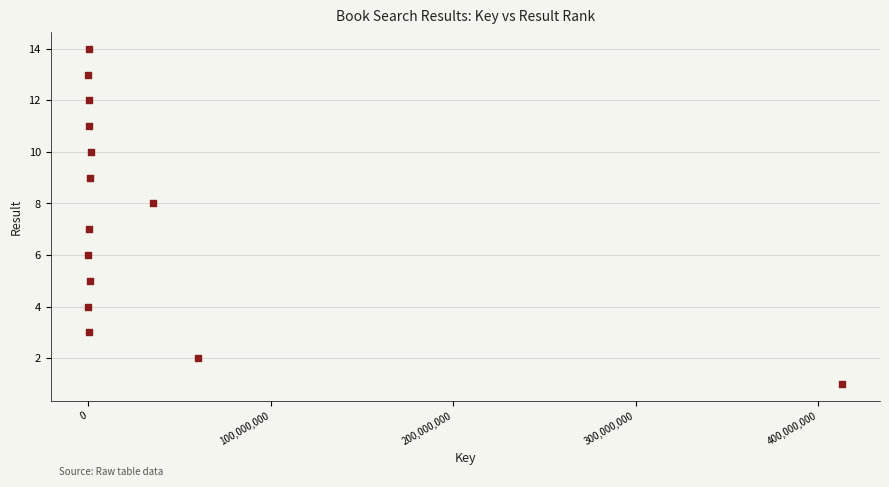

What is the range of Y values (max minus min)?

13